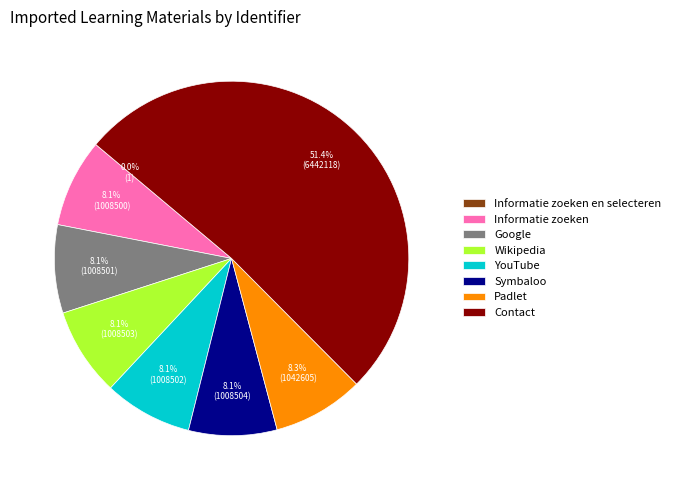

Between Contact and Google, which is larger?

Contact